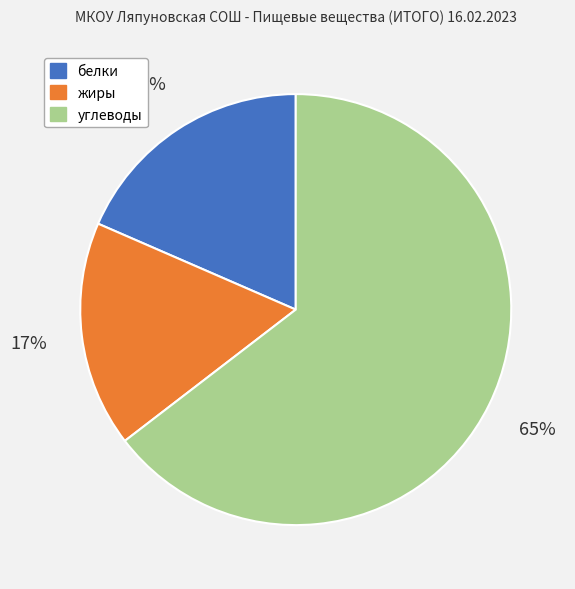

Approximately how many times larger is the value at углеводы compared to жиры?

3.8